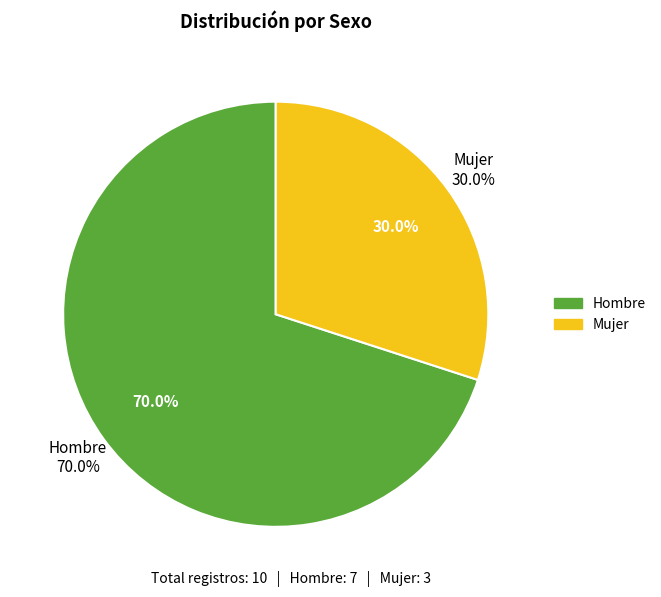

What is the largest slice in the pie chart?

Hombre